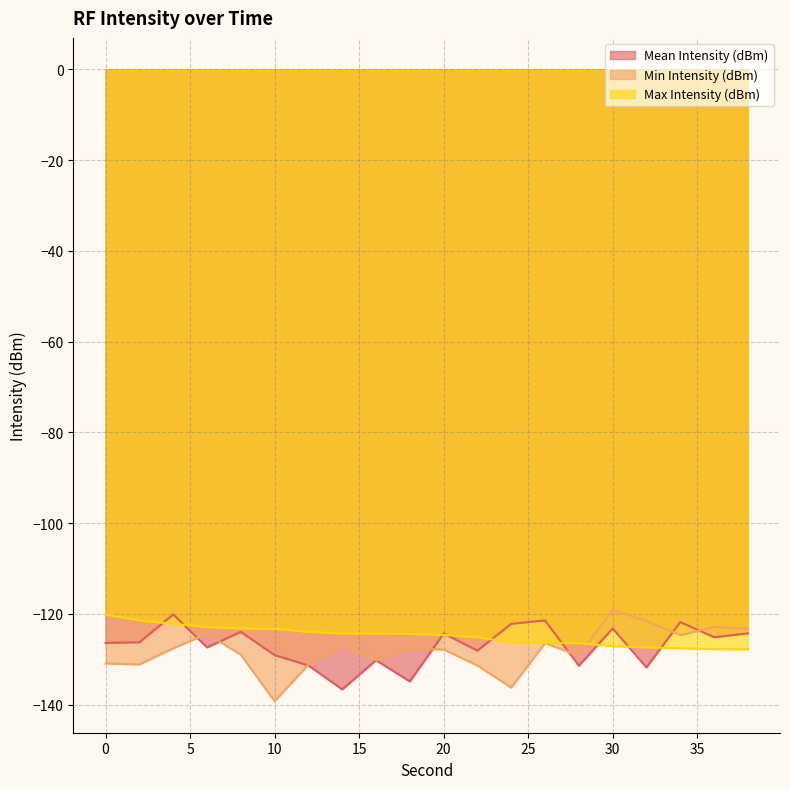

How many interior local peaks does the Mean Intensity (dBm) series have?

7